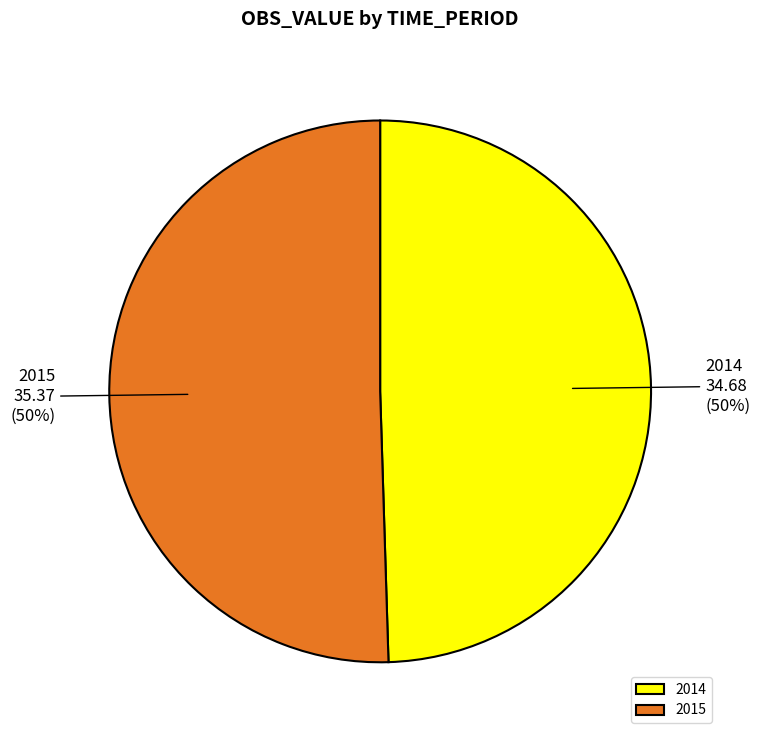

To the nearest percent, what percentage of the pie is 2015?

50%